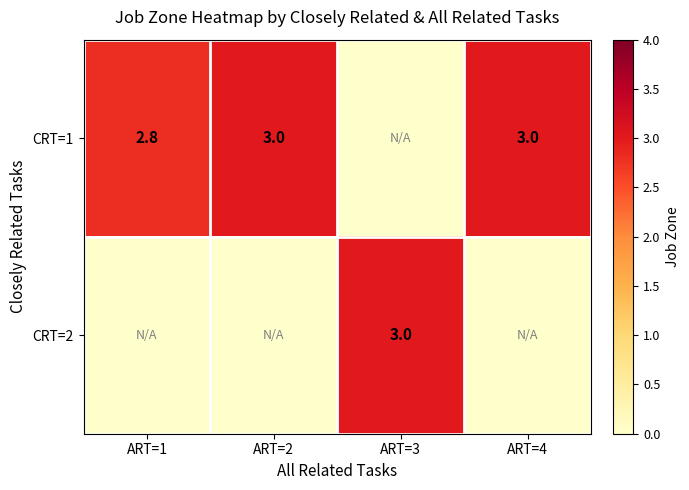

True or false: CRT=1 has a value of 3.0 at ART=4.

True